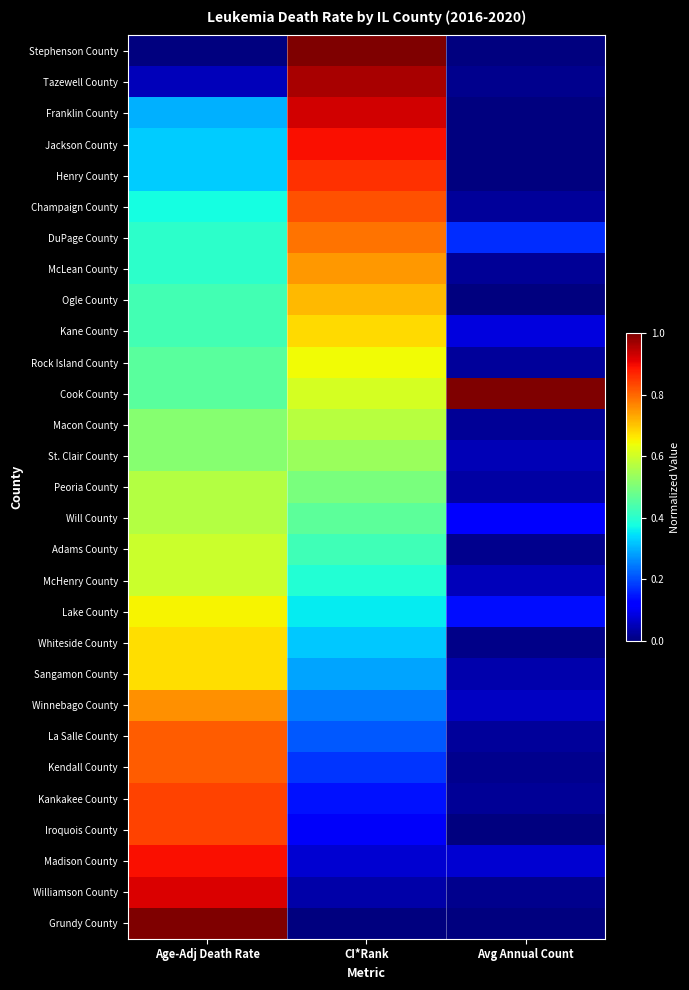

At which category is the sum across all series the highest?

Age-Adj Death Rate